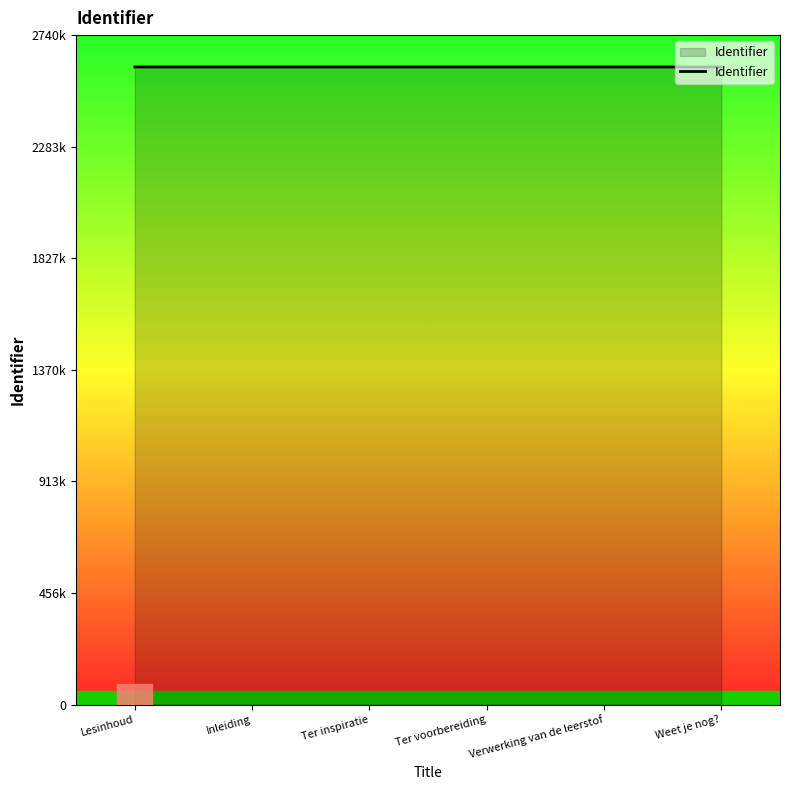

True or false: the data shows 1178915 at Weet je nog?.

False